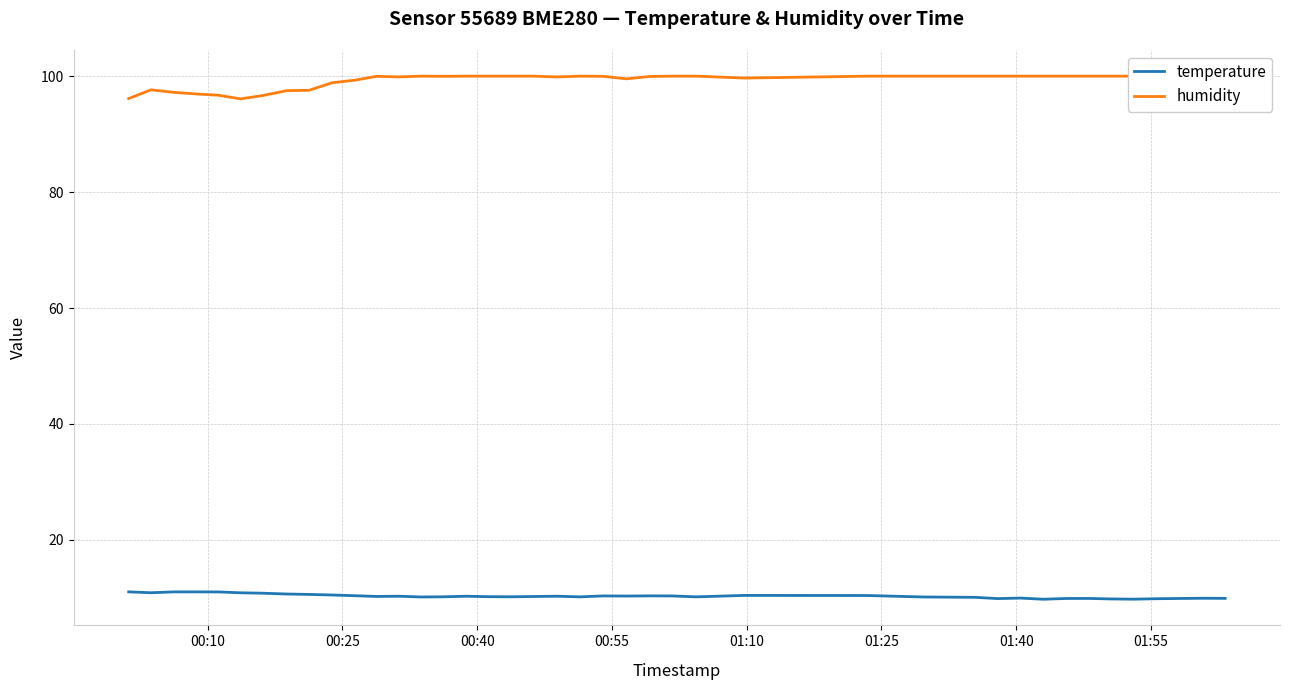

True or false: temperature and humidity intersect in this chart.

False